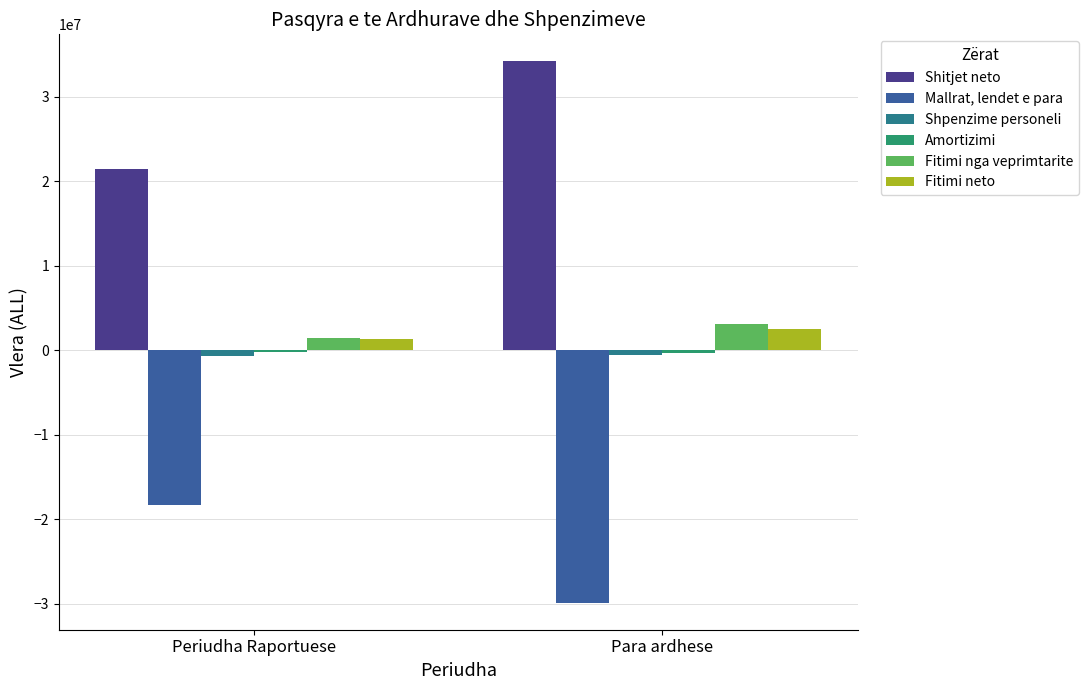

What is the label of the 1st bar from the left?

Periudha Raportuese